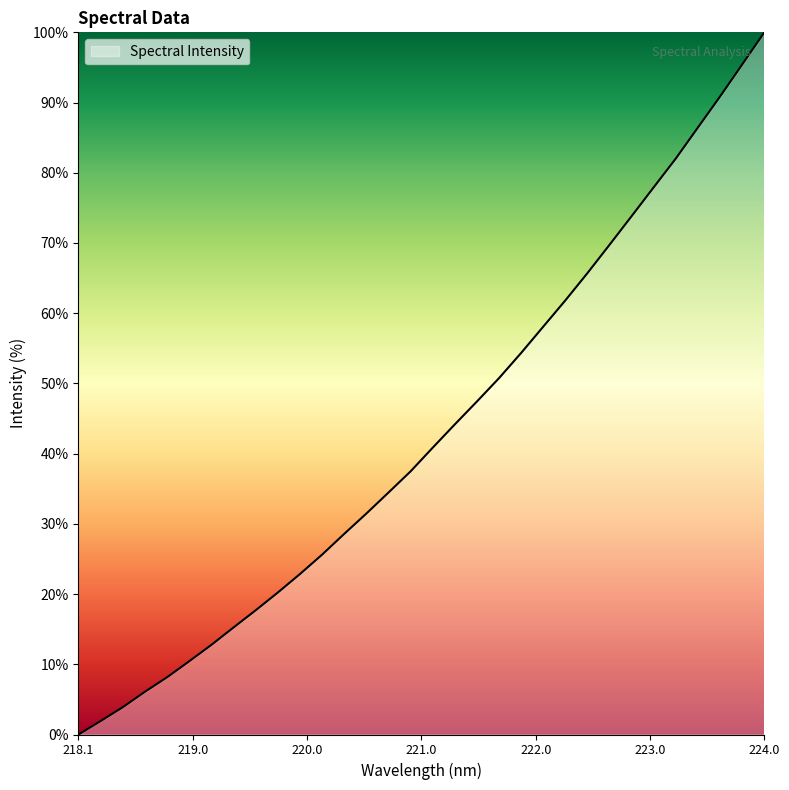

What is the difference between the maximum and minimum values?

100.0